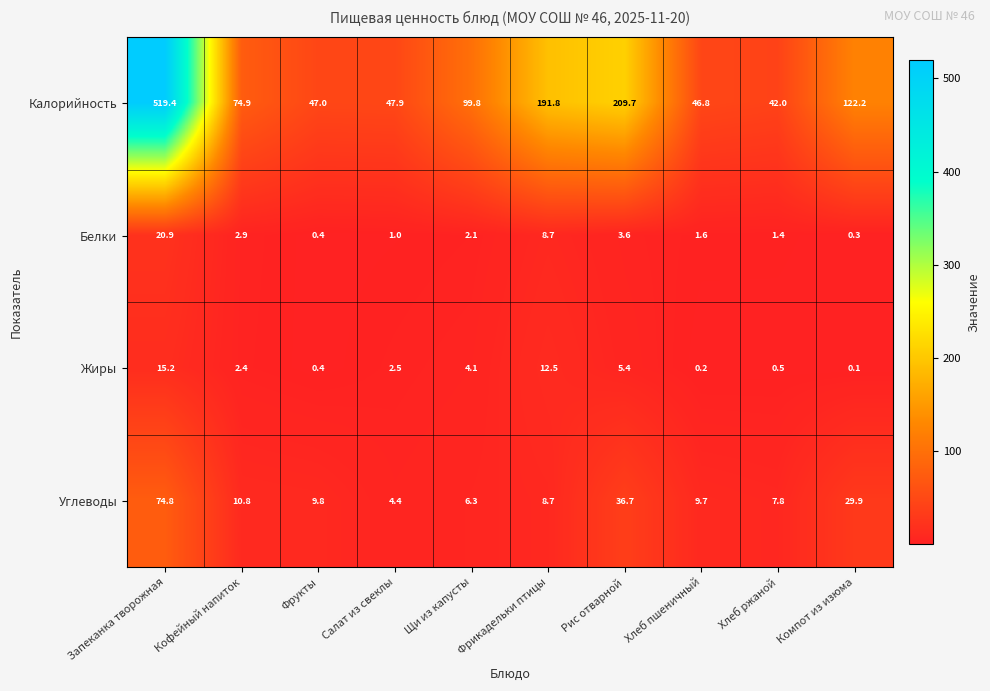

What is the total value across all series at Кофейный напиток?

91.0